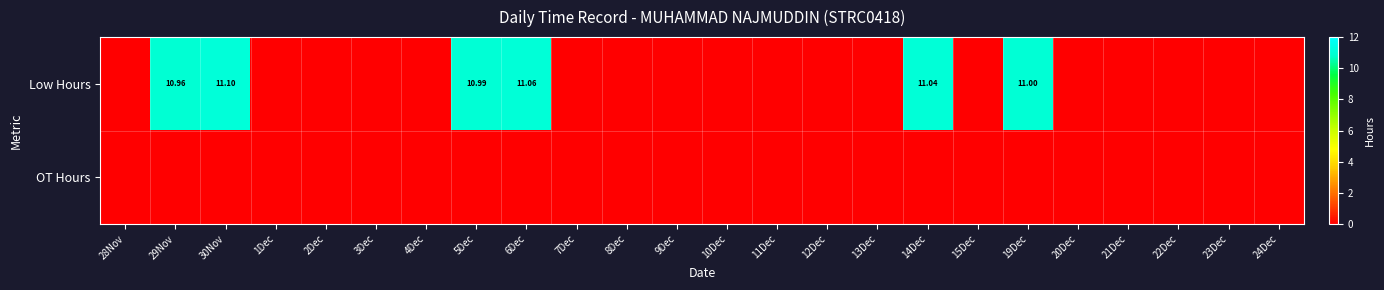

List the series in order of their overall mean, highest first.

Low Hours, OT Hours